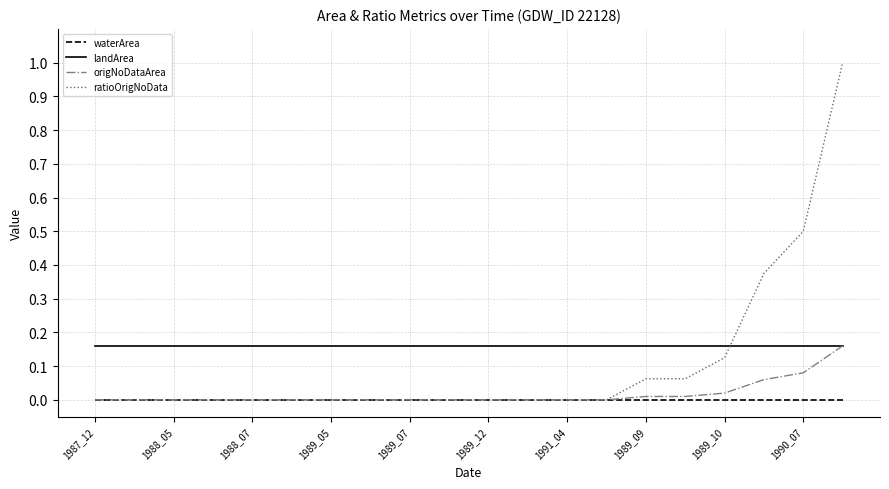

What is the maximum value for ratioOrigNoData?

1.0